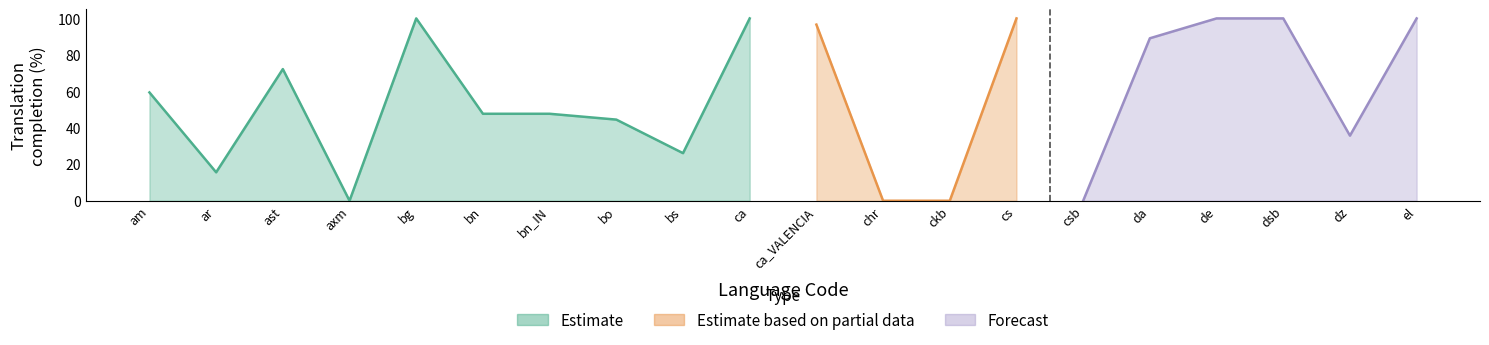

The value of translated_percent at ar is 15.6. True or false?

True